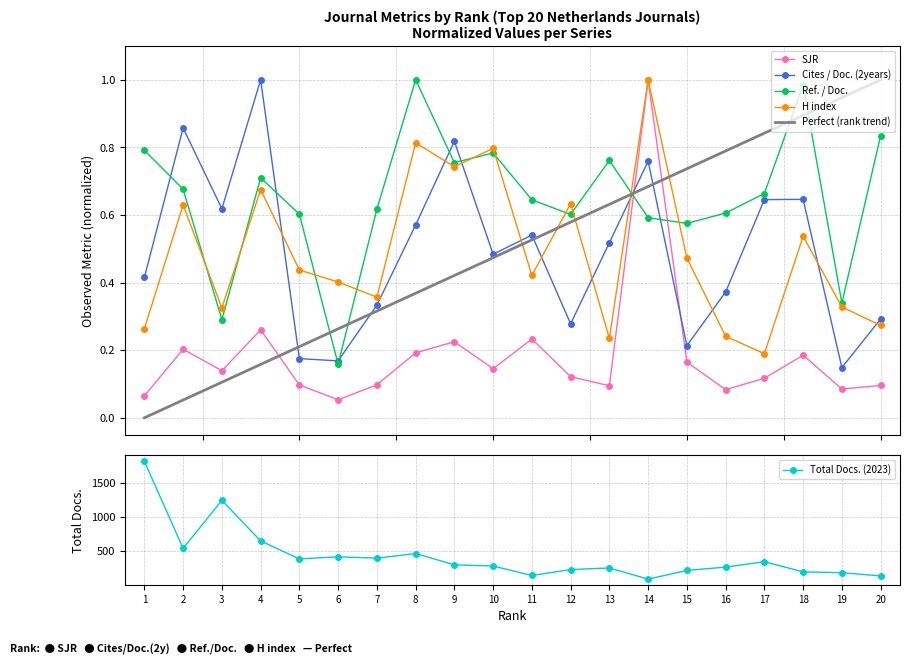

What is the value of the Total Docs. (2023) point at the 9th from the left?

298